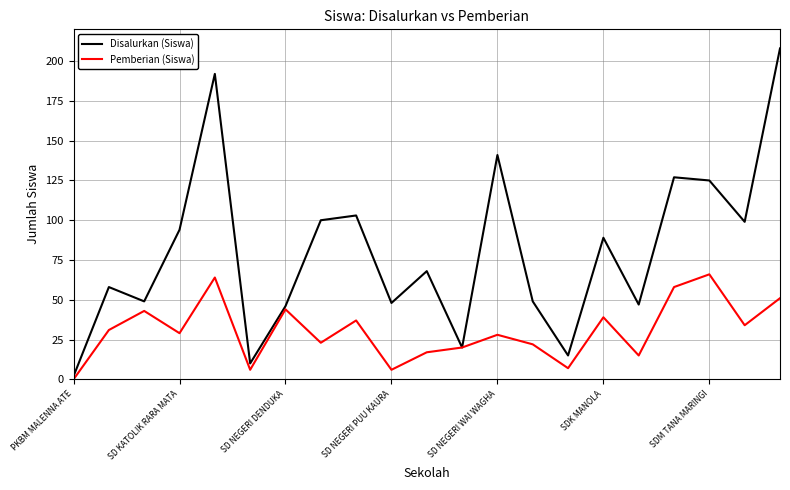

What is the greatest value displayed?

208